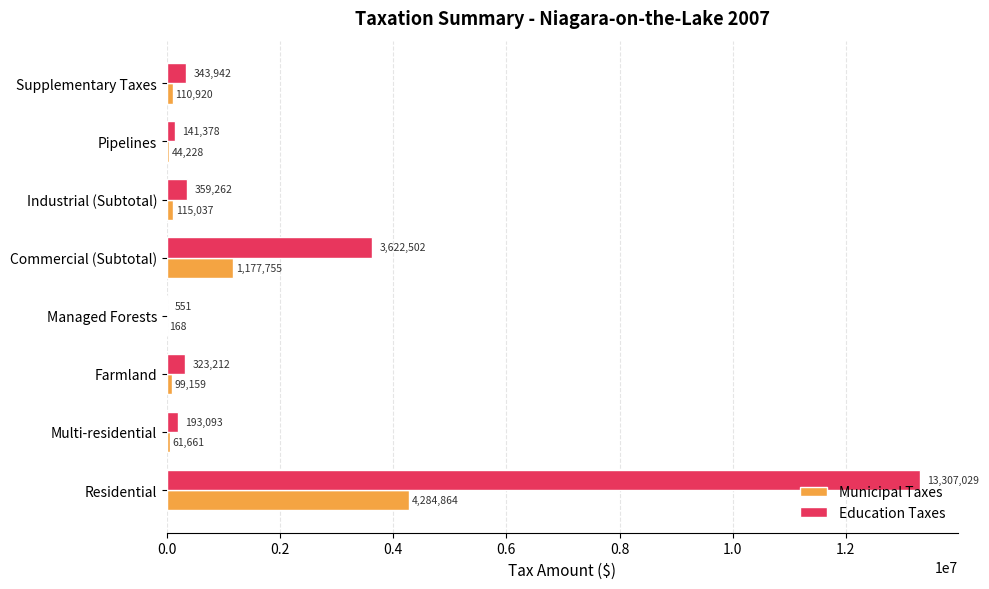

Between Farmland and Commercial (Subtotal), which series saw the biggest shift?

Education Taxes